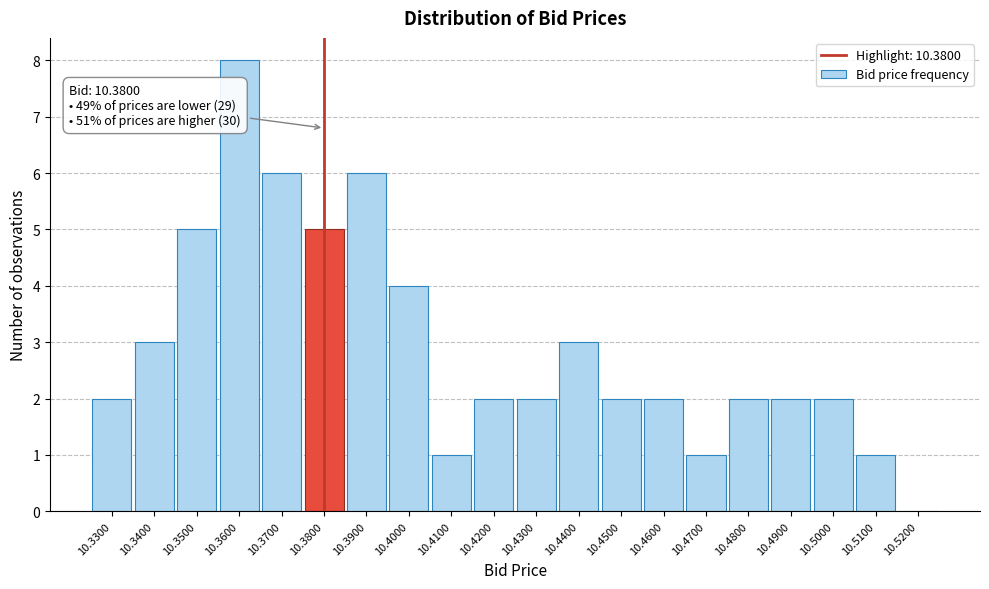

Over which range of the x-axis is the bar tallest?

10.355 to 10.365